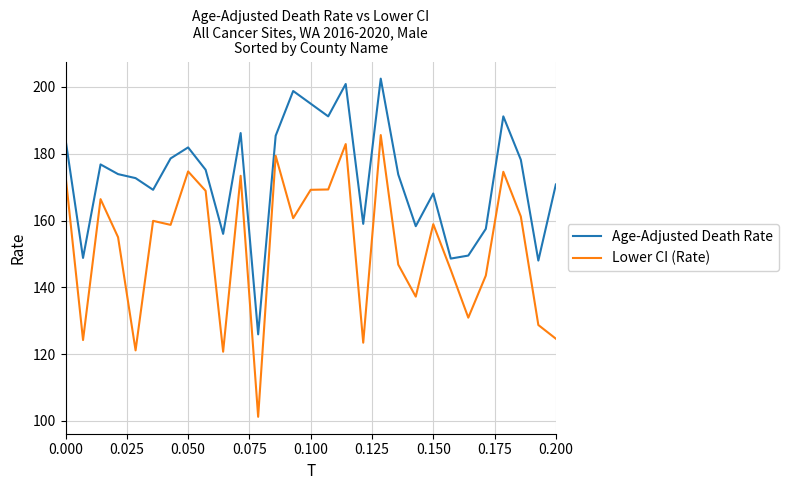

Which series has the largest total across all categories?

Age-Adjusted Death Rate